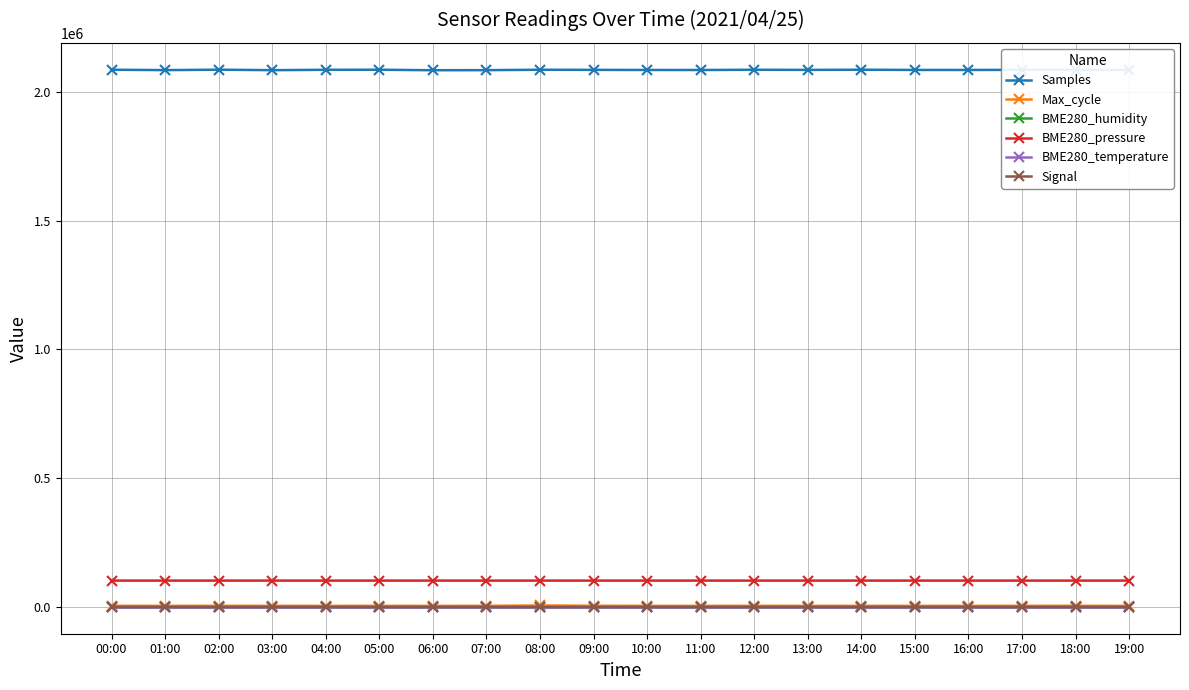

The Samples series shows 3208747.7 at 13:00. True or false?

False